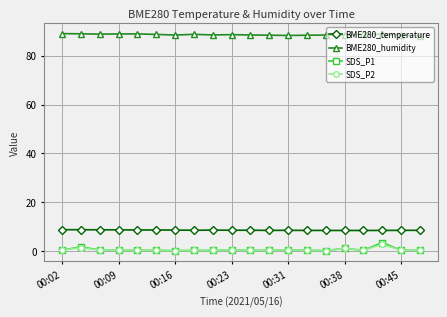

What is the lowest value of the BME280_temperature series?

8.4